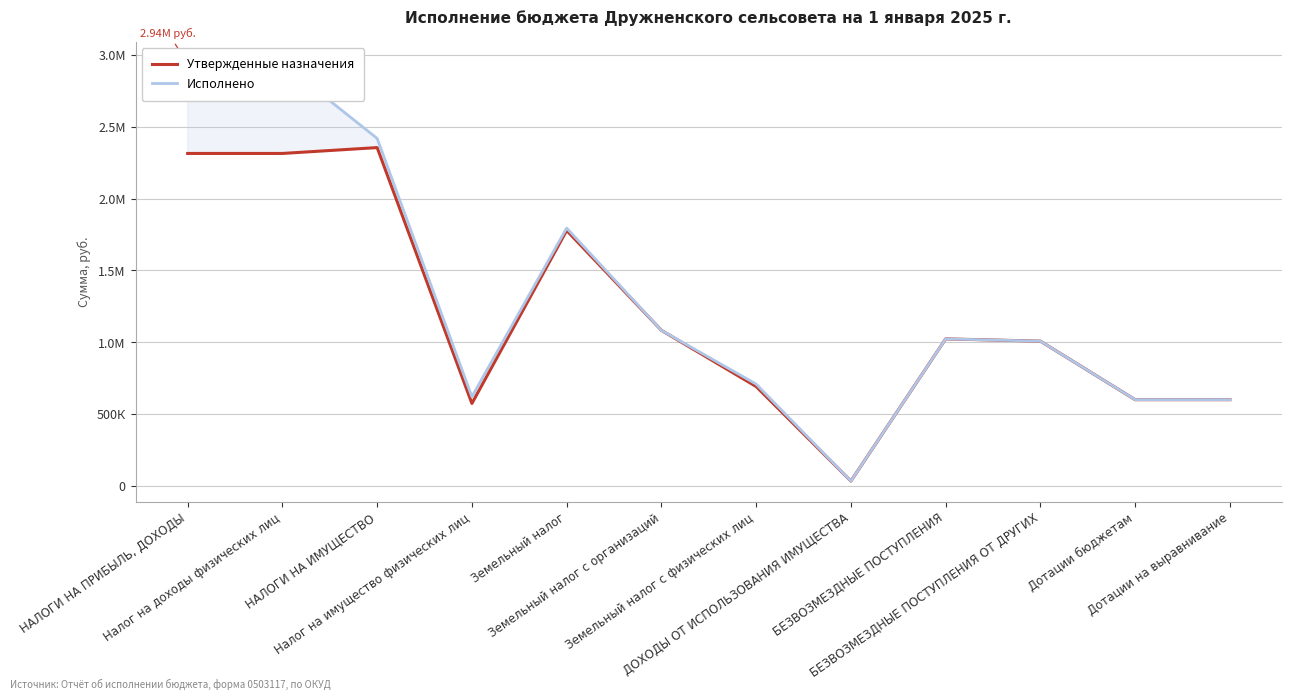

The Исполнено series shows 578740.6 at БЕЗВОЗМЕЗДНЫЕ ПОСТУПЛЕНИЯ ОТ ДРУГИХ. True or false?

False